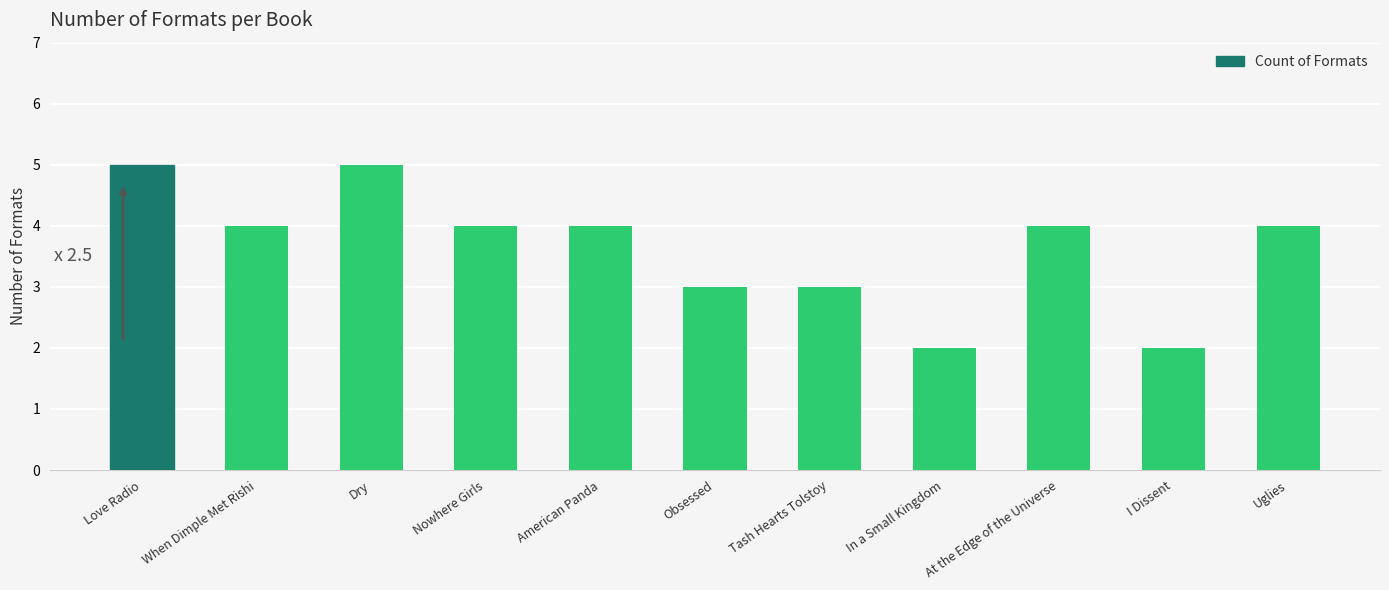

Reading left to right, list all the values displayed in this chart.

Love Radio=5	When Dimple Met Rishi=4	Dry=5	Nowhere Girls=4	American Panda=4	Obsessed=3	Tash Hearts Tolstoy=3	In a Small Kingdom=2	At the Edge of the Universe=4	I Dissent=2	Uglies=4